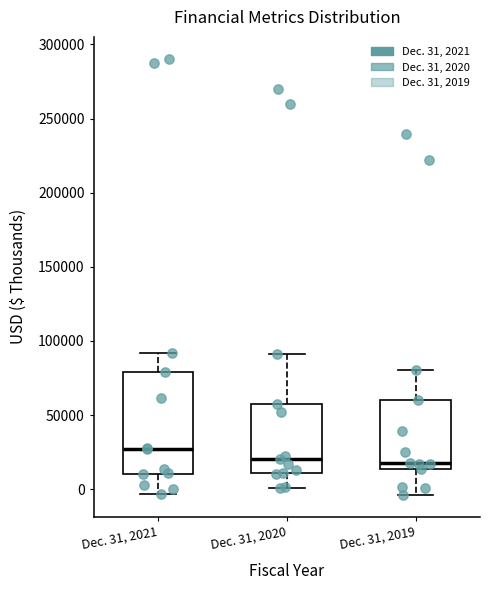

Reading left to right, read every box against the y-axis: the position of its median line, the range the box covers, and the ends of its whiskers. The values are not printed on the chart, so give them approximately, as read against the axis.

Dec. 31, 2021: median 25000, box 10000 to 80000, whiskers -5000 to 90000
Dec. 31, 2020: median 20000, box 10000 to 55000, whiskers 0 to 90000
Dec. 31, 2019: median 20000, box 15000 to 60000, whiskers -5000 to 80000